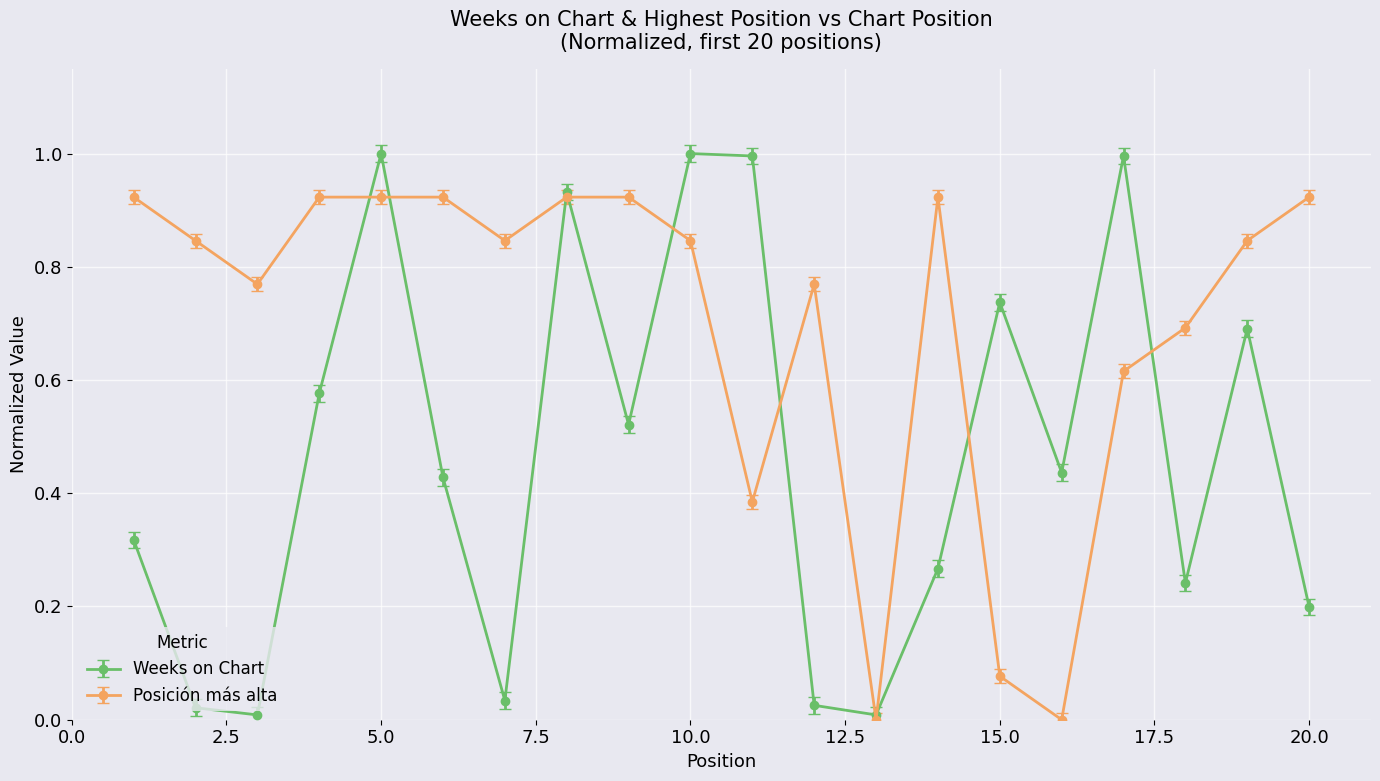

Which series has the largest total across all categories?

Posición más alta